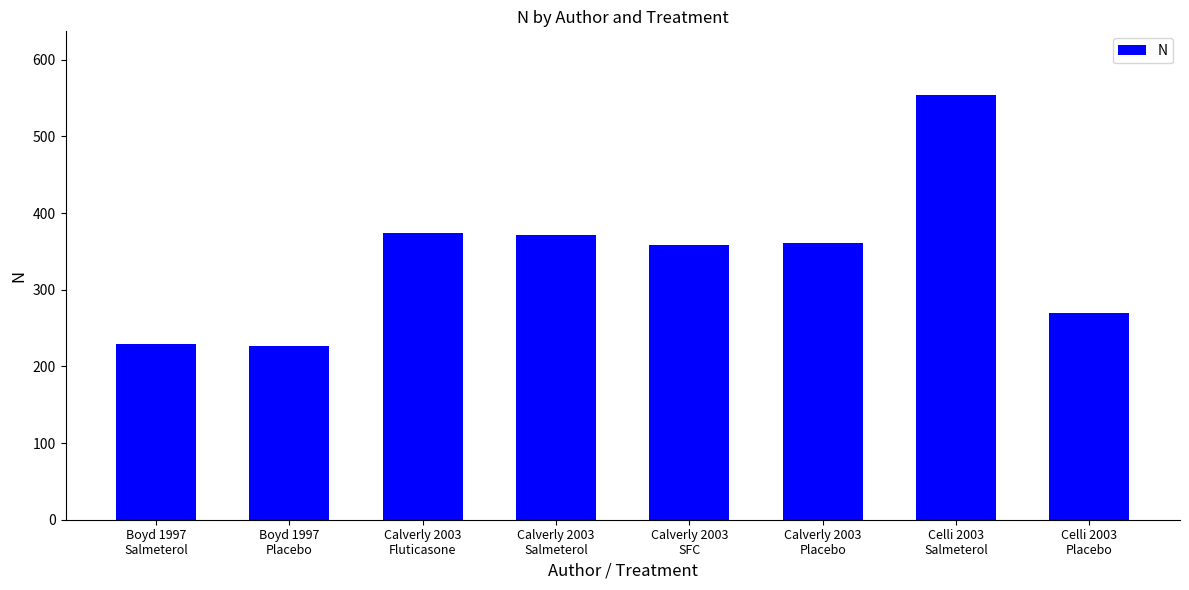

Are the bars grouped side by side (vs. stacked)?

No